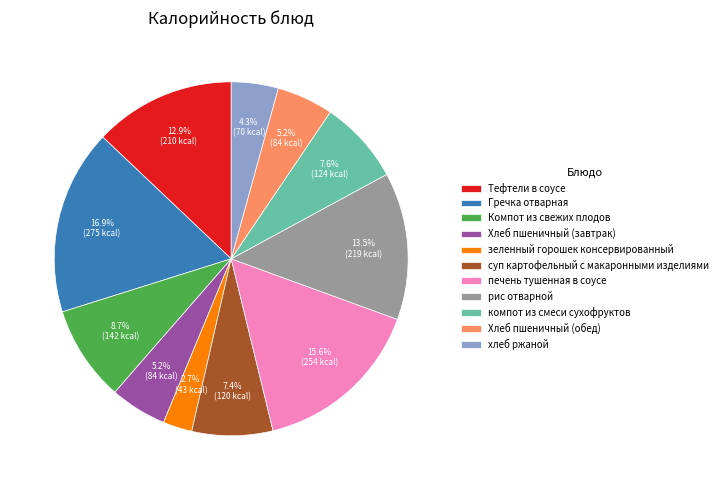

What is the smallest slice in the pie chart?

зеленный горошек консервированный